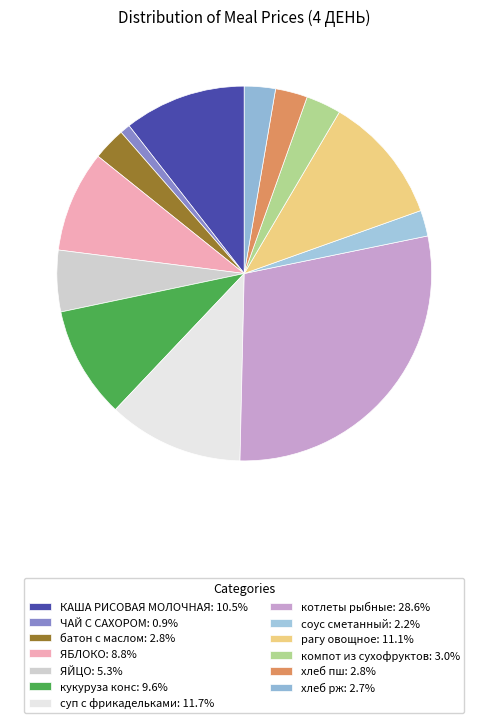

Is there any slice that represents more than half of the pie?

No